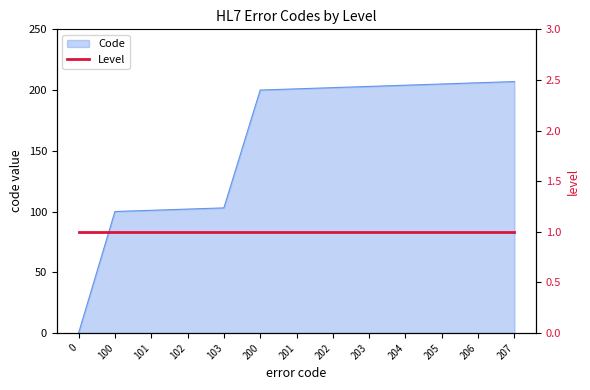

The chart shows a value of 203 at 203. True or false?

True